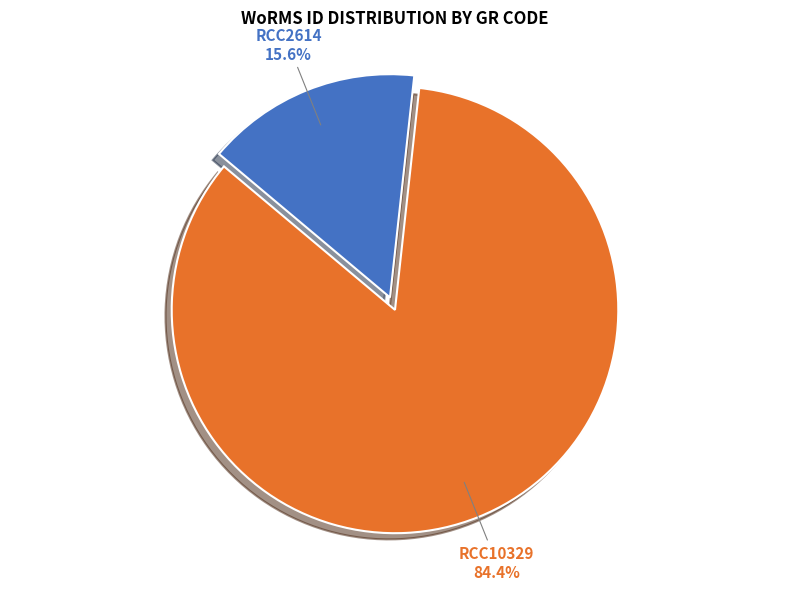

What is the majority slice?

RCC10329